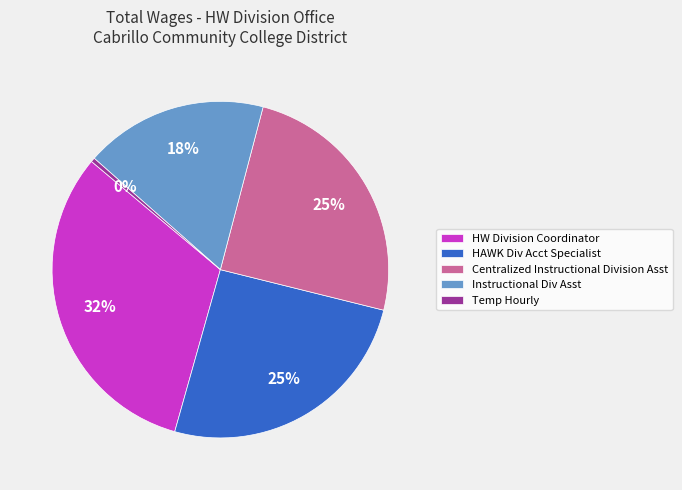

Which has a higher value, Temp Hourly or Instructional Div Asst?

Instructional Div Asst